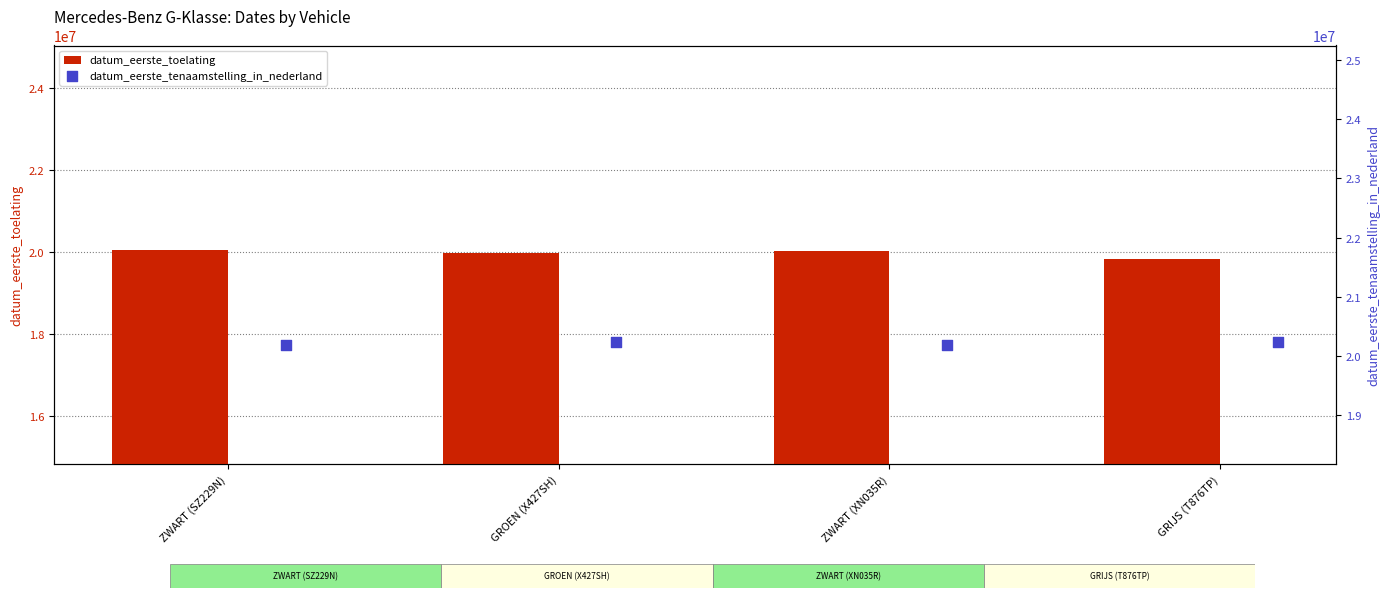

The value of datum_eerste_toelating at ZWART (SZ229N) is 20040630. True or false?

True